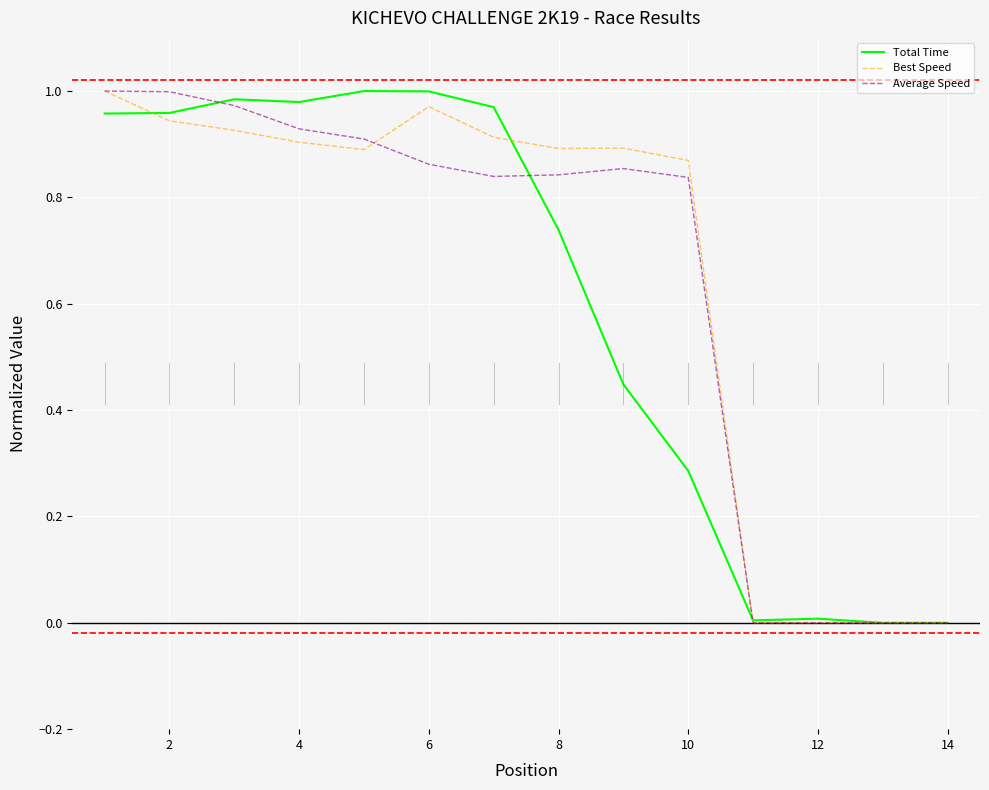

Reading left to right, extract all data points from this chart.

Total Time: 1.0	1.0	1.0	1.0	1.0	1.0	1.0	0.7	0.4	0.3	0.0	0.0	0.0	0.0
Best Speed: 1.0	0.9	0.9	0.9	0.9	1.0	0.9	0.9	0.9	0.9	0.0	0.0	0.0	0.0
Average Speed: 1.0	1.0	1.0	0.9	0.9	0.9	0.8	0.8	0.9	0.8	0.0	0.0	0.0	0.0